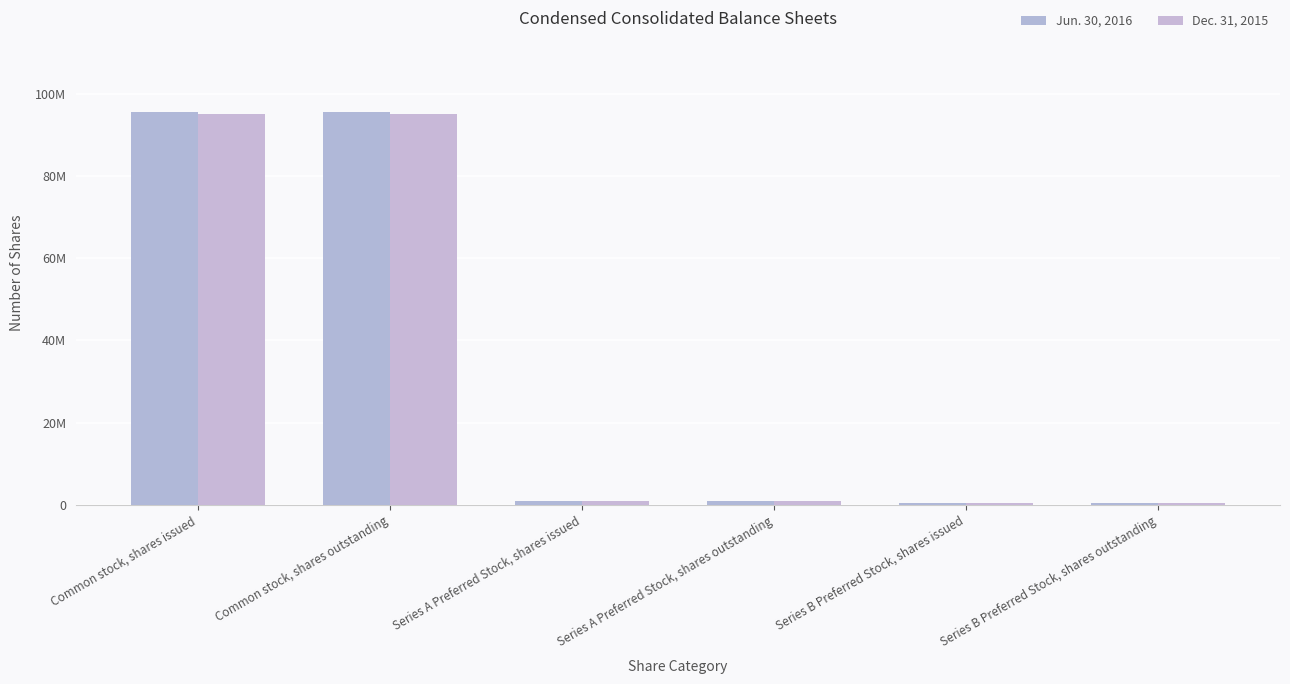

Does the chart contain any negative values?

No